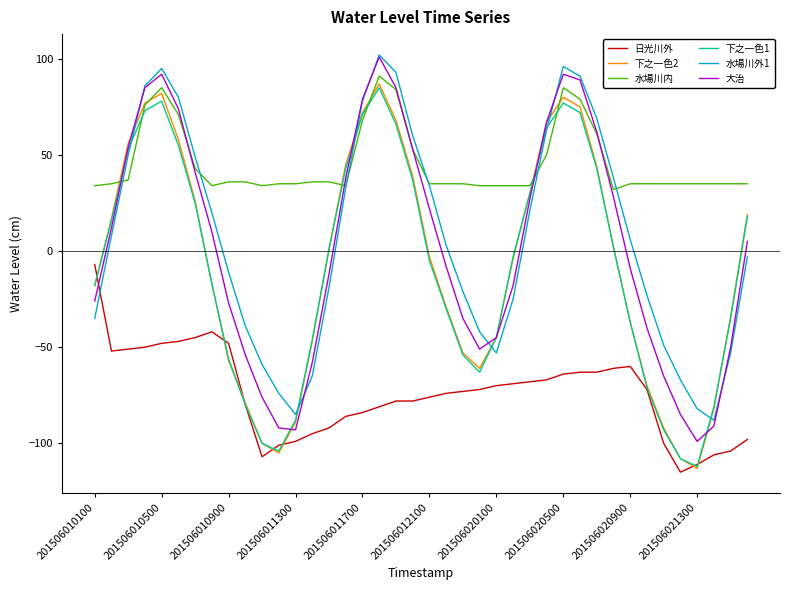

Which series ends up on top after the final intersection of 水場川外1 and 下之一色2?

下之一色2